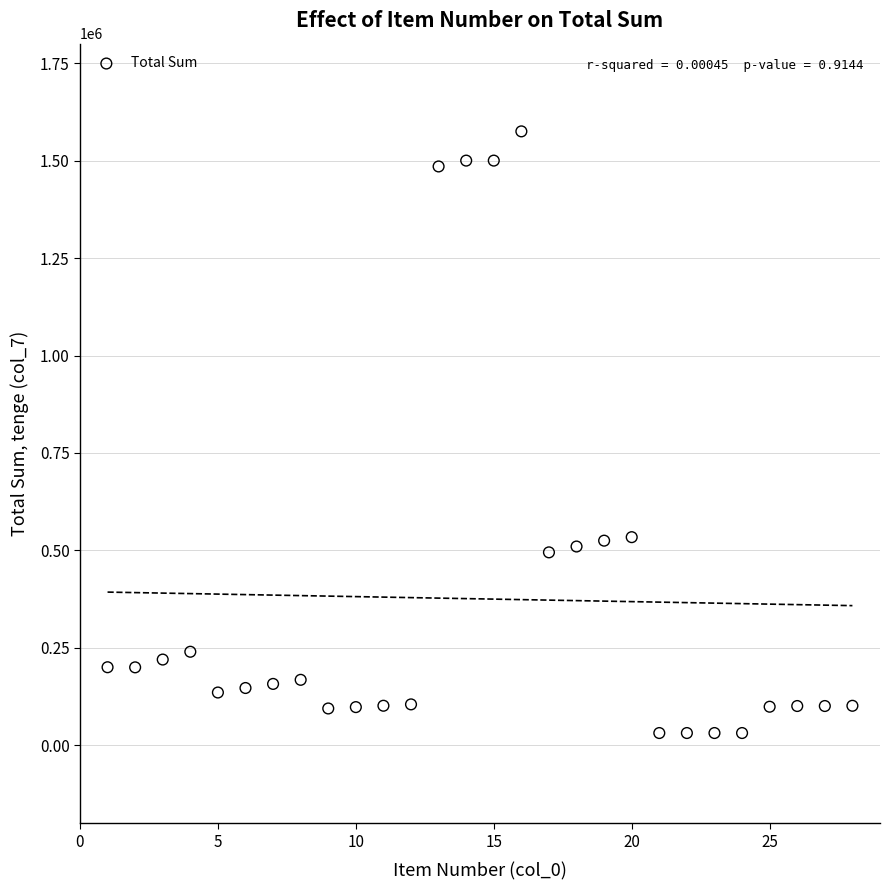

What is the range of Y values (max minus min)?

1543500